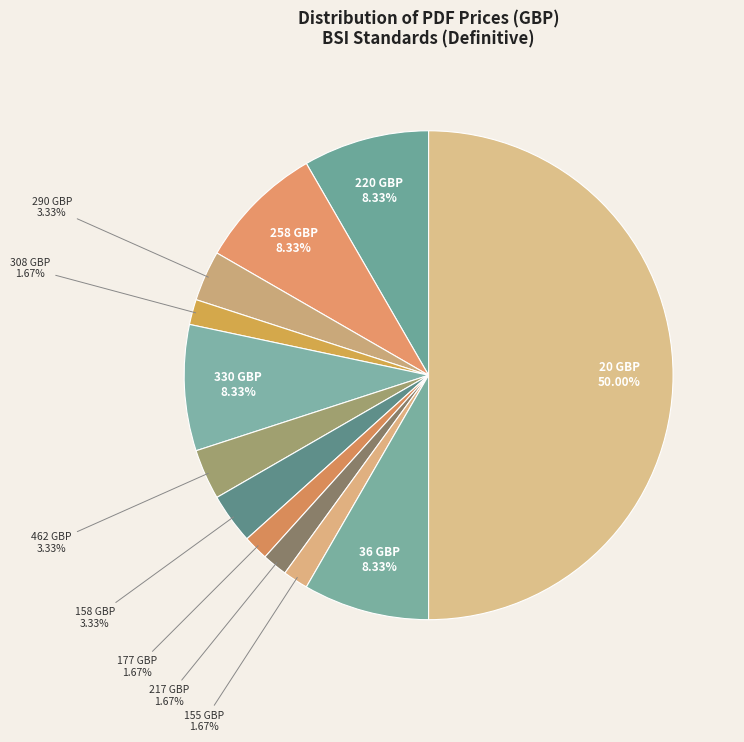

How many slices are in this pie chart?

12